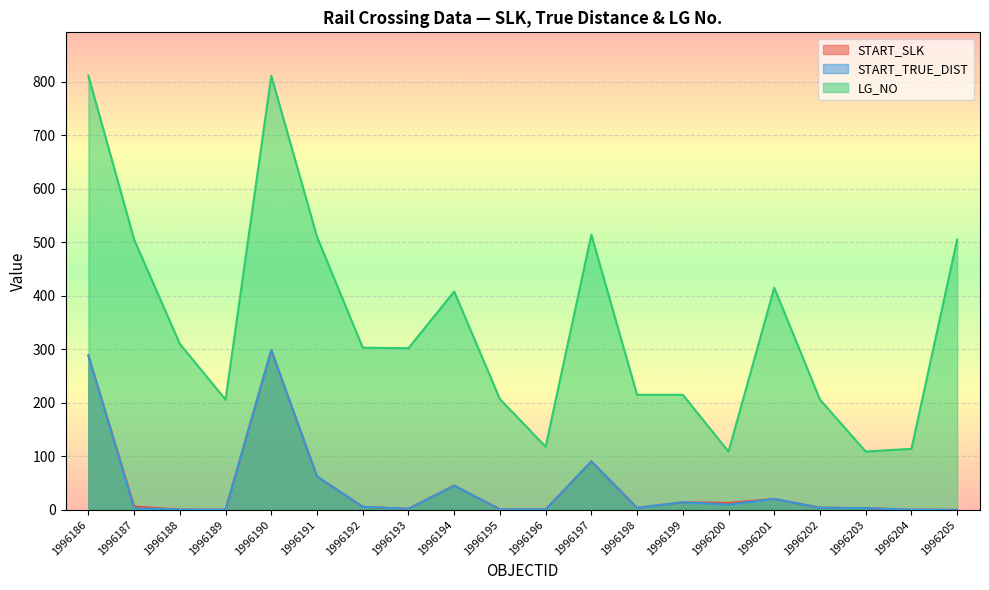

What is the difference between the highest and lowest values at 1996186?

522.7